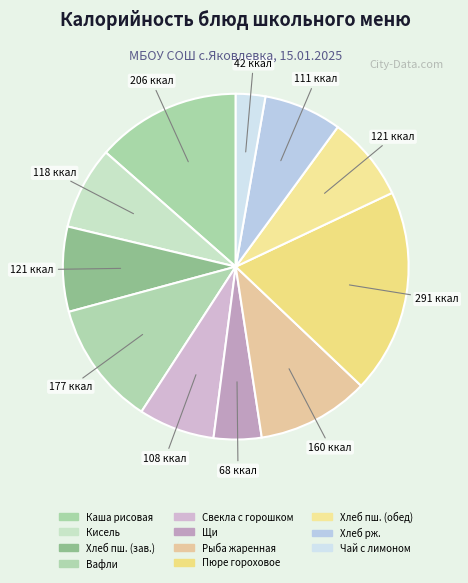

Count the number of slices in the pie.

11